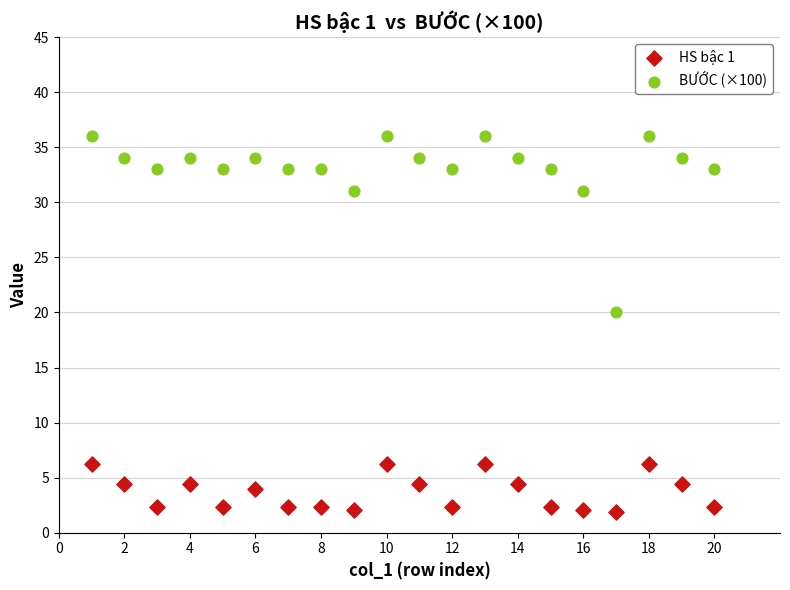

Which series contains the lowest Y value?

HS bậc 1